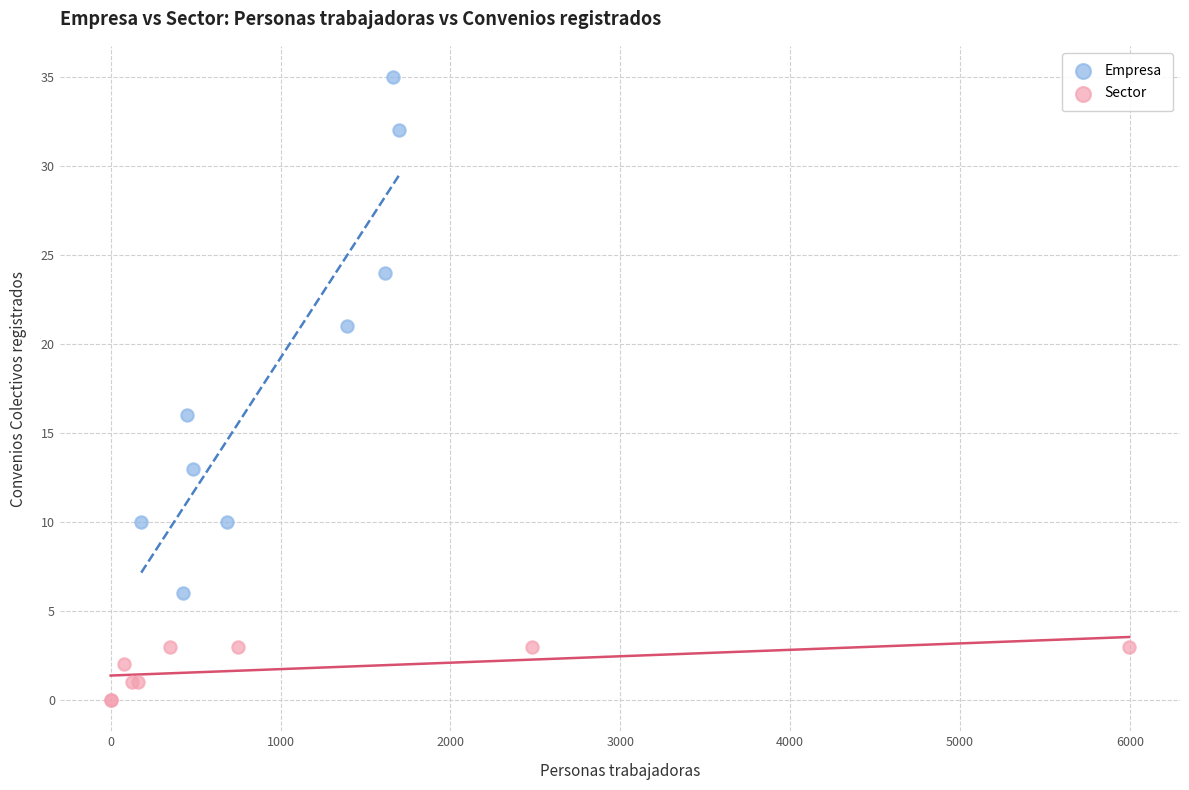

Which series has the largest Y range (max minus min)?

Empresa